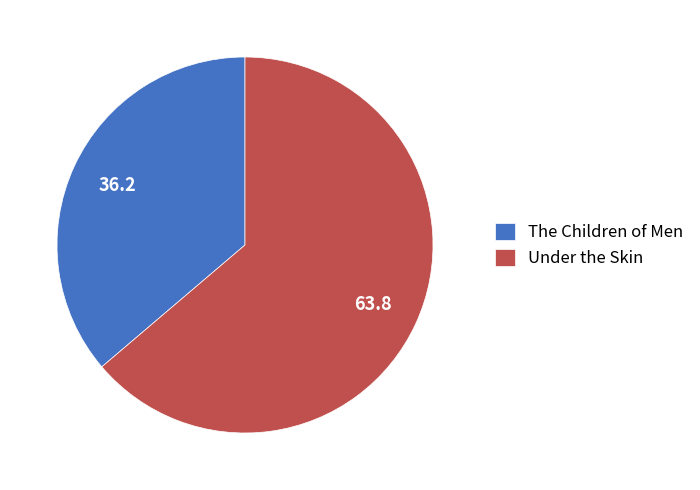

Is it true that The Children of Men is 36% of the pie?

True